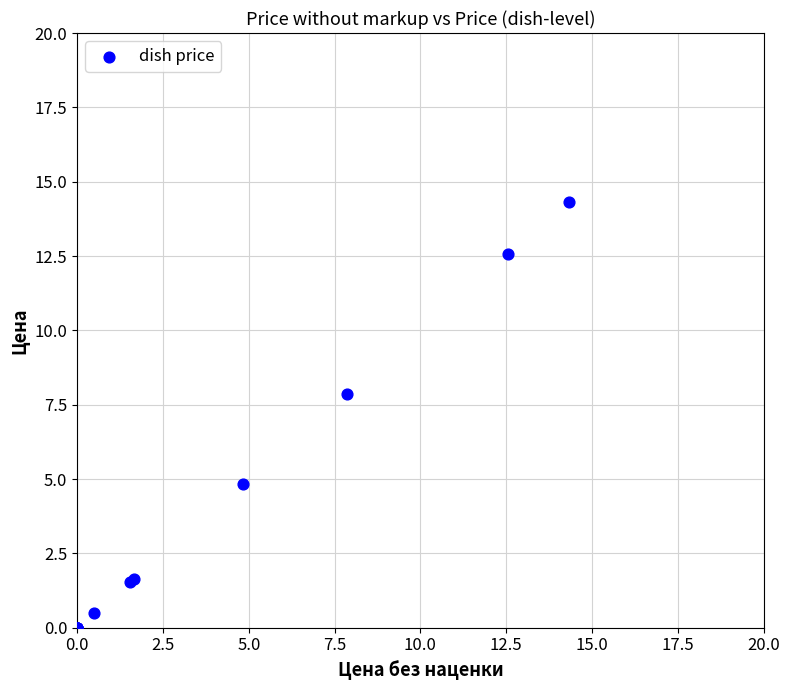

What Y value in the scatter plot is closest to 7?

7.9